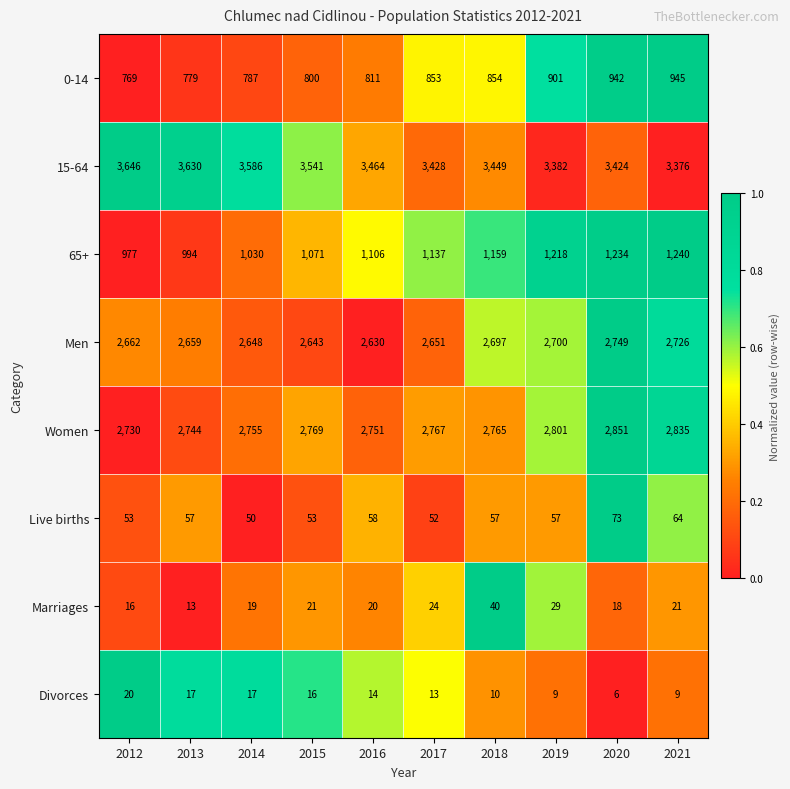

True or false: Live births has a value of 53 at 2012.

True